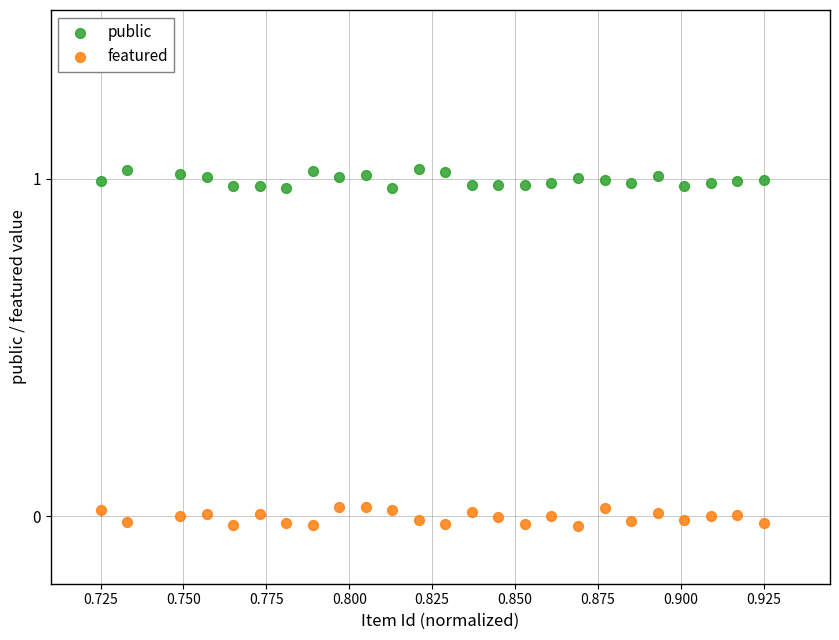

What are all the series names shown in the legend?

public, featured